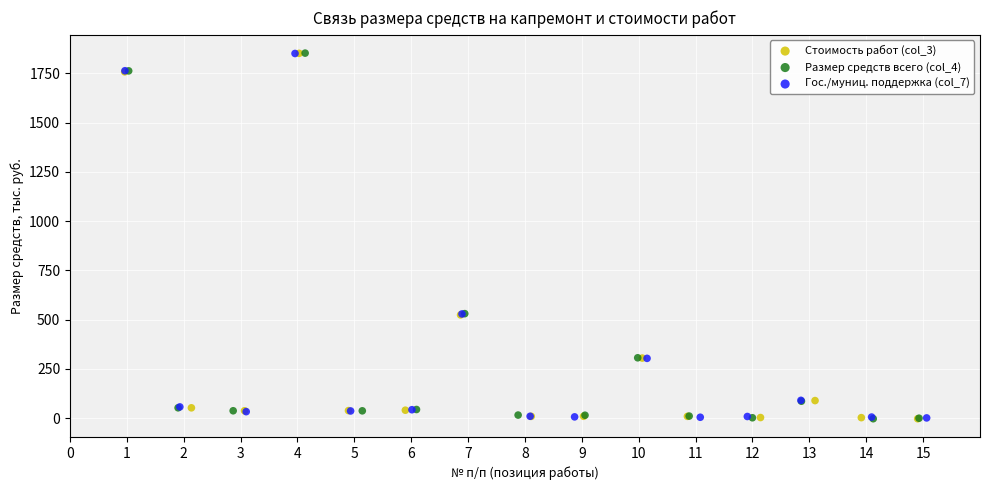

What are all the series names shown in the legend?

Стоимость работ (col_3), Размер средств всего (col_4), Гос./муниц. поддержка (col_7)